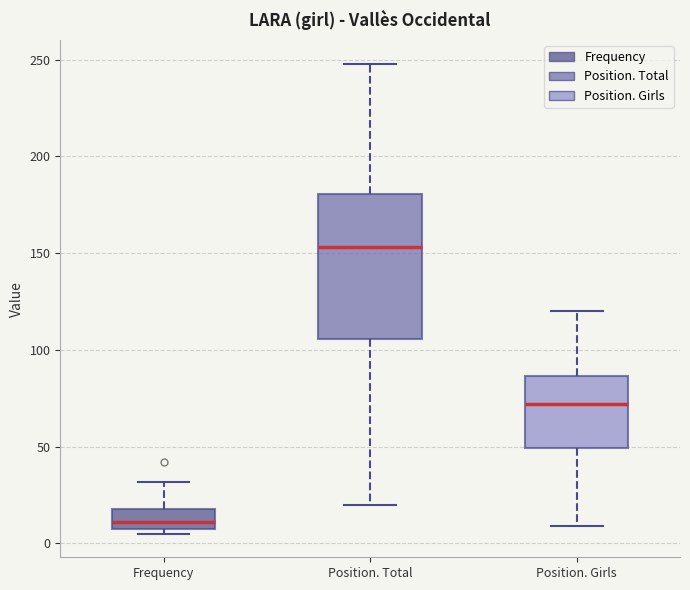

Reading left to right, transcribe this box plot: for each box, give where its median line is, the range the box spans, and where its two whiskers end, as read against the y-axis. The values are not printed on the chart, so give them approximately, as read against the axis.

Frequency: median 10 (just above the box's lower edge), box 10 to 20, whiskers 5 to 30
Position. Total: median 155, box 105 to 180, whiskers 20 to 250
Position. Girls: median 70, box 50 to 85, whiskers 10 to 120